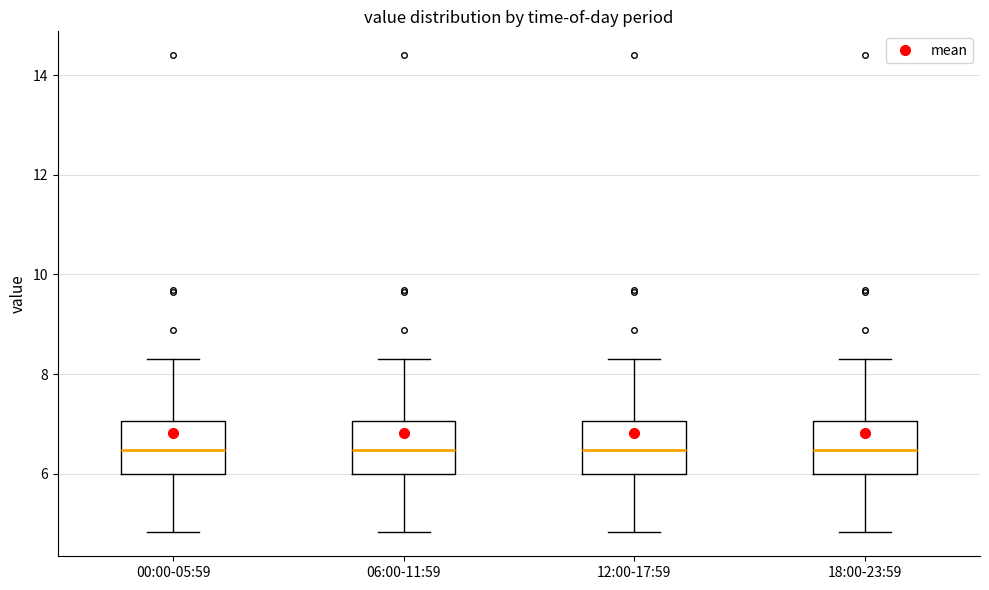

Reading left to right, read every box against the y-axis: the position of its median line, the range the box covers, and the ends of its whiskers. The values are not printed on the chart, so give them approximately, as read against the axis.

00:00-05:59: median 6.4, box 6.0 to 7.0, whiskers 4.8 to 8.4
06:00-11:59: median 6.4, box 6.0 to 7.0, whiskers 4.8 to 8.4
12:00-17:59: median 6.4, box 6.0 to 7.0, whiskers 4.8 to 8.4
18:00-23:59: median 6.4, box 6.0 to 7.0, whiskers 4.8 to 8.4